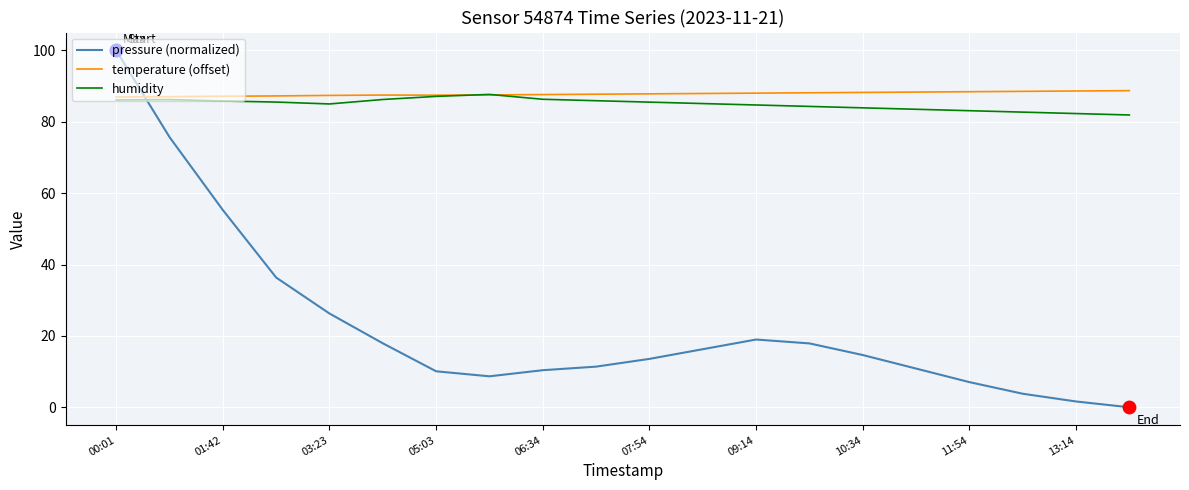

How many times do temperature (offset) and pressure (normalized) cross each other?

1